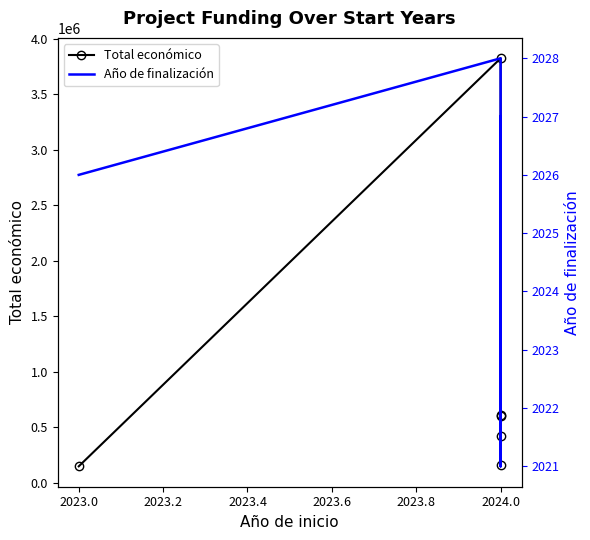

How many interior local peaks does the Total económico series have?

2